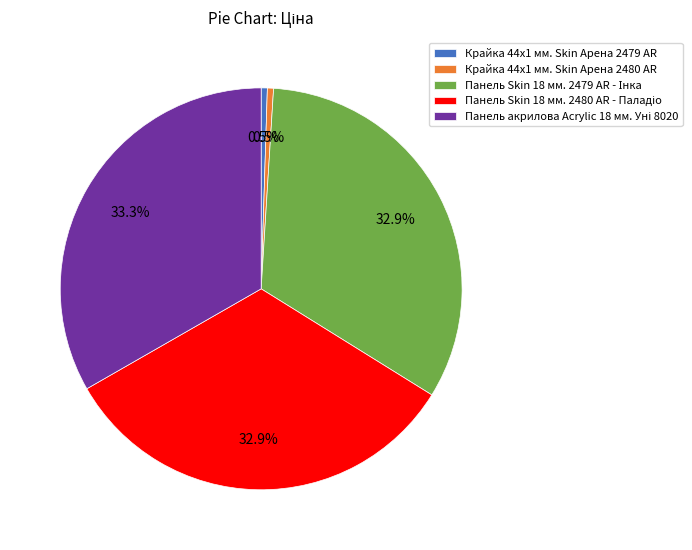

Is there a majority slice in this chart?

No